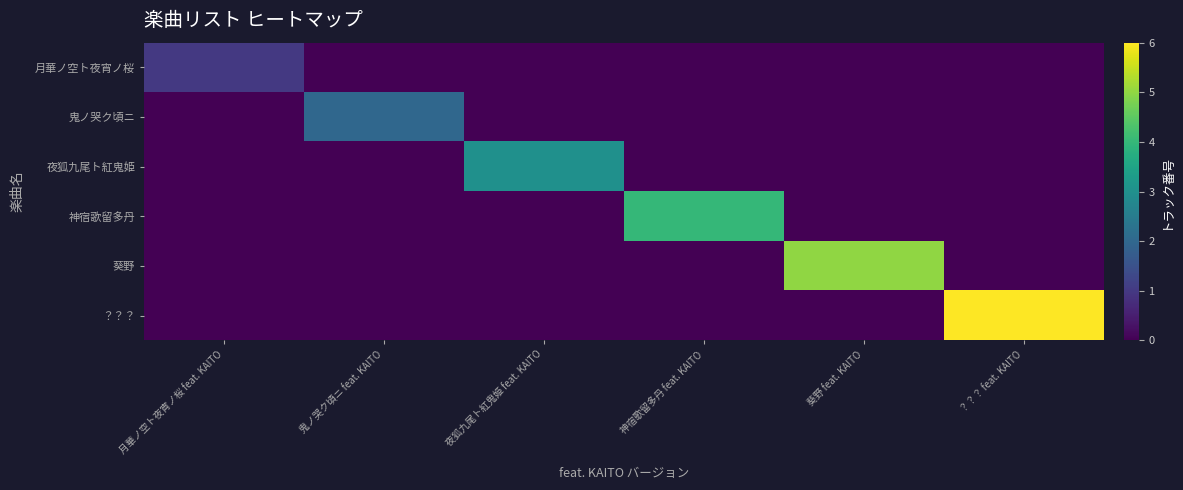

Which category has the highest value across all series?

？？？ feat. KAITO